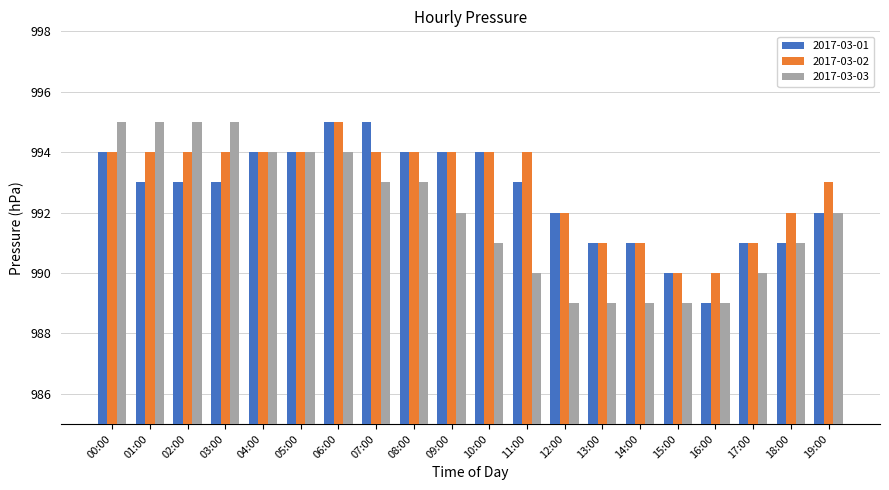

What is the greatest value displayed?

995